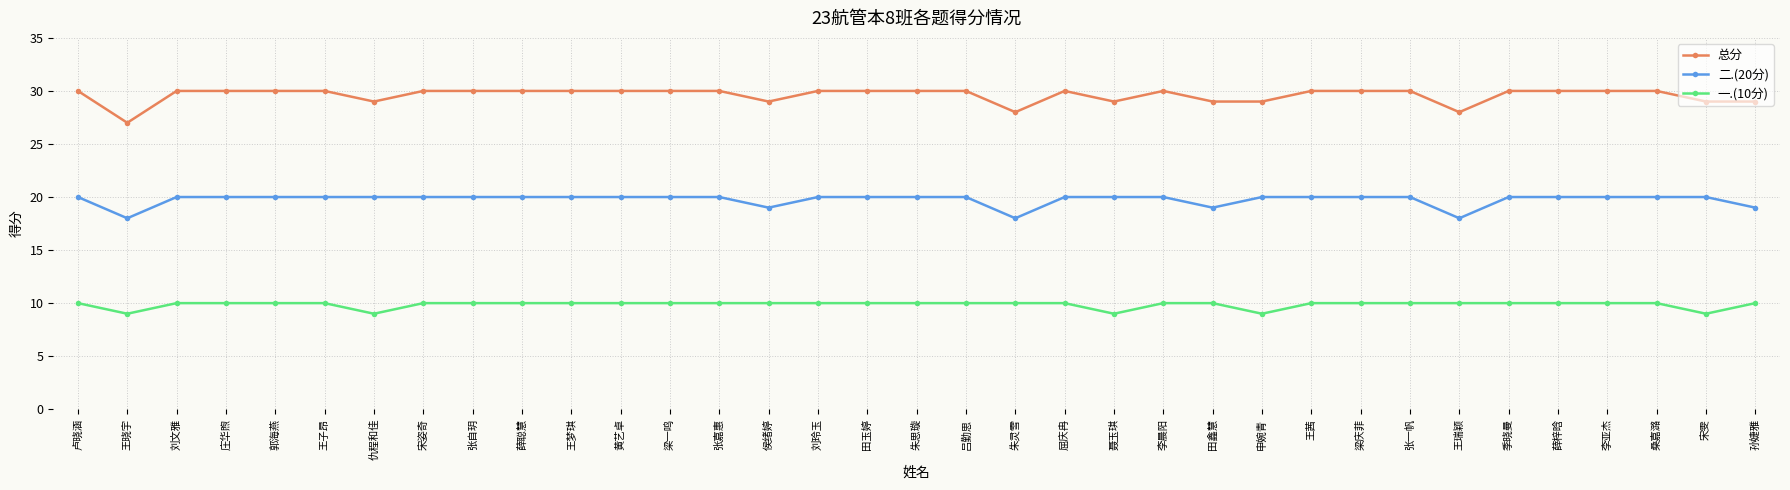

What position from the left is 侯绪婷?

15